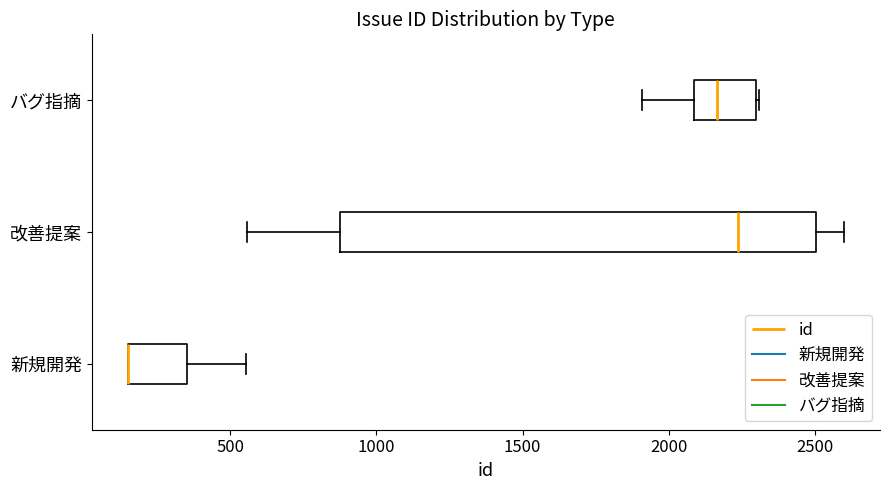

Which box is the widest, from its left edge to its right edge?

改善提案